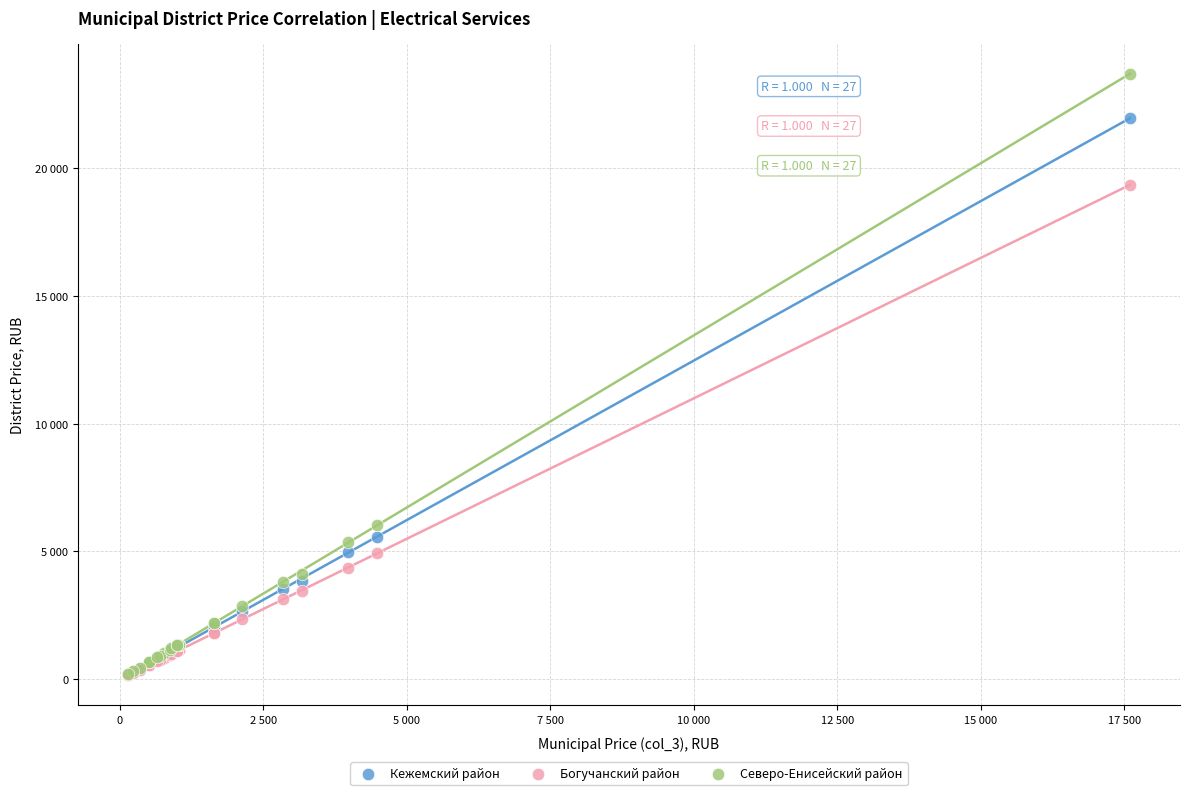

What are all the series names shown in the legend?

Кежемский район, Богучанский район, Северо-Енисейский район